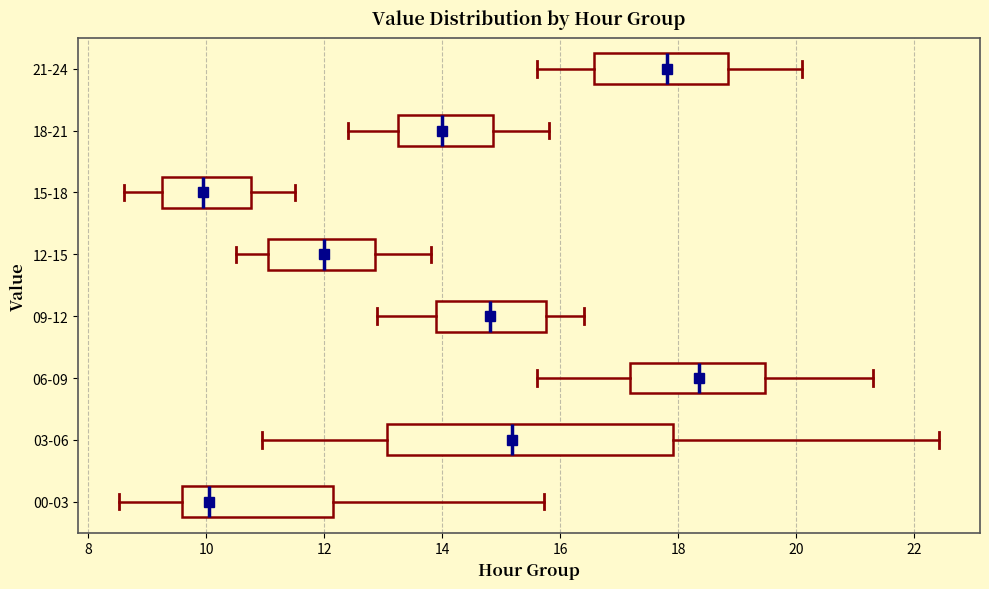

Which box's median line is the furthest to the right?

06-09